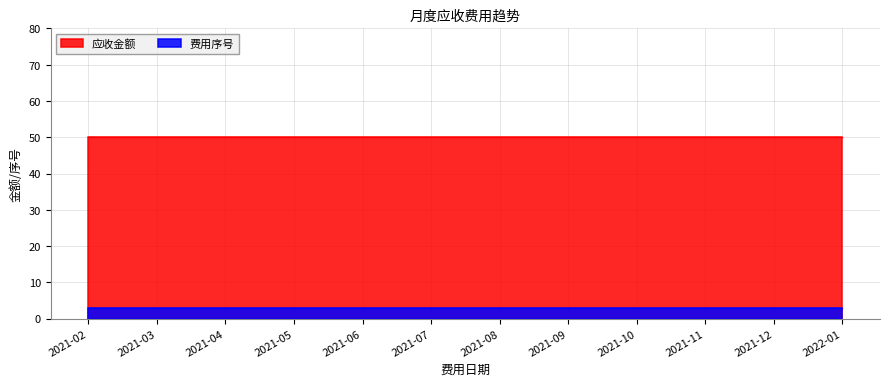

True or false: 费用序号 and 应收金额 intersect in this chart.

False